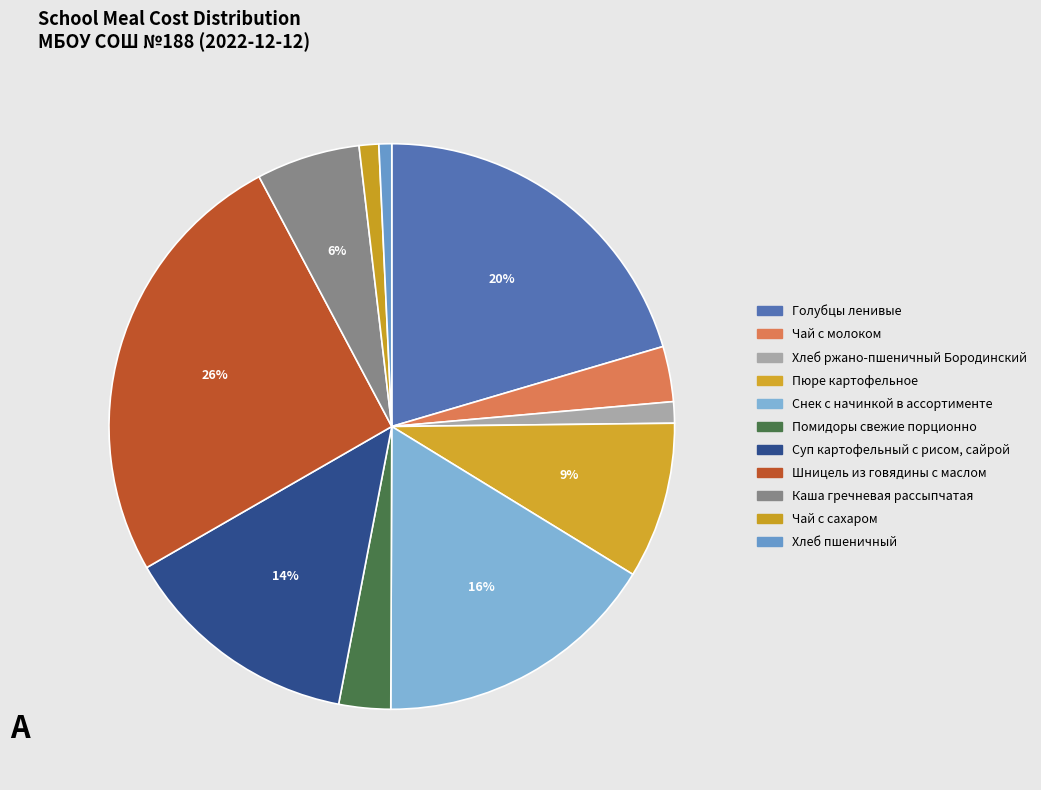

Which slice is the largest?

Шницель из говядины с маслом